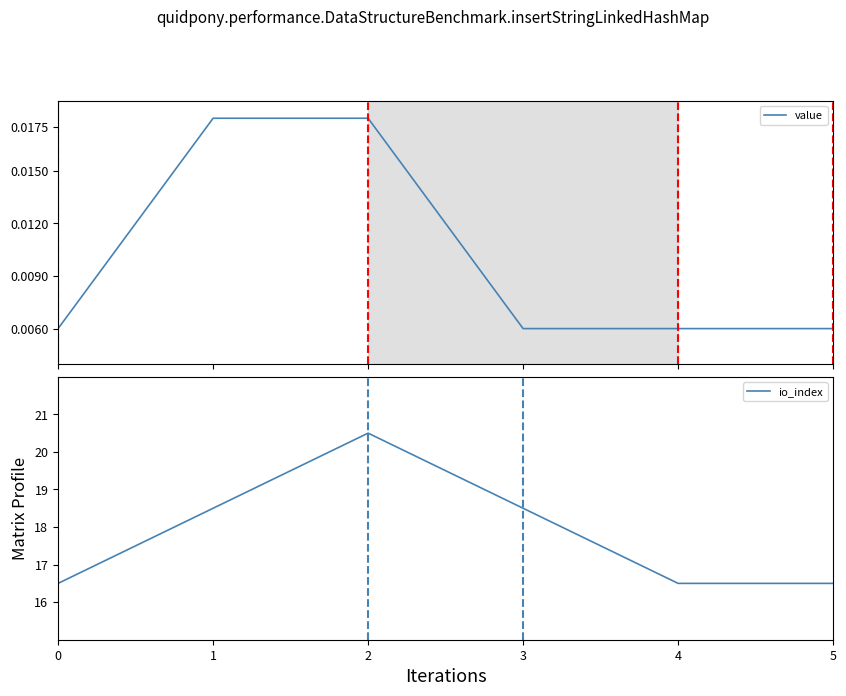

Reading left to right, list all the values displayed in this chart.

value: 0=0.0	1=0.0	2=0.0	3=0.0	4=0.0	5=0.0
io_index: 0=16.5	1=18.5	2=20.5	3=18.5	4=16.5	5=16.5